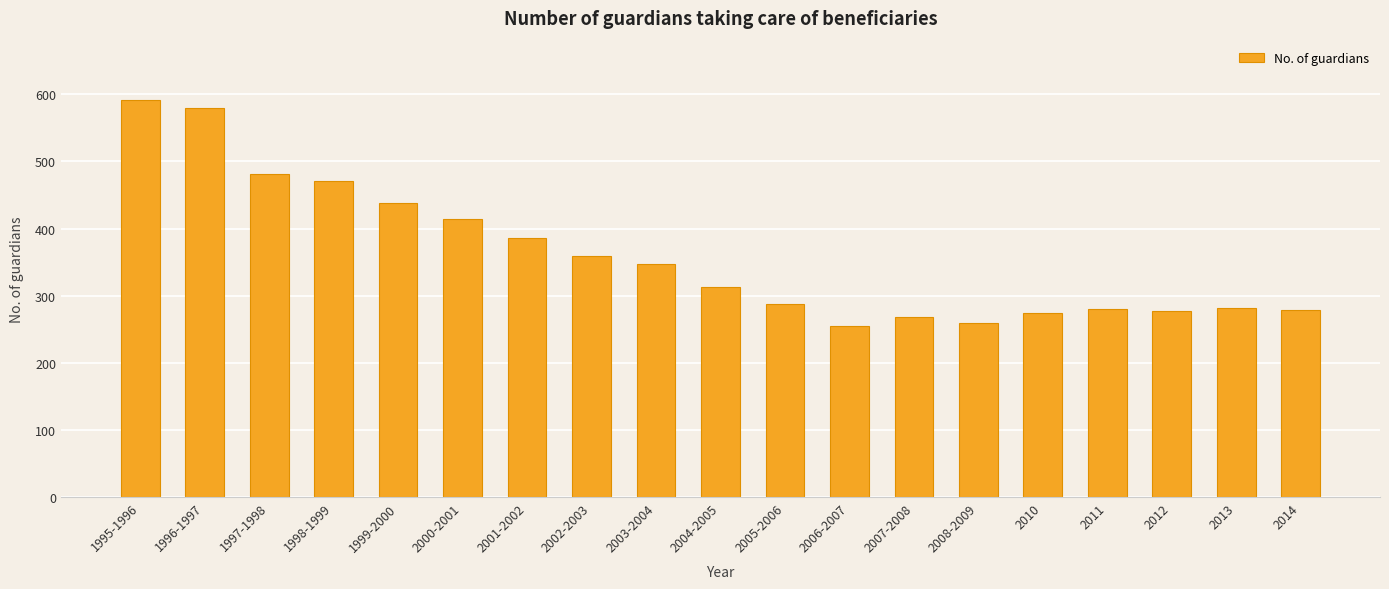

What position from the left is 2003-2004?

9